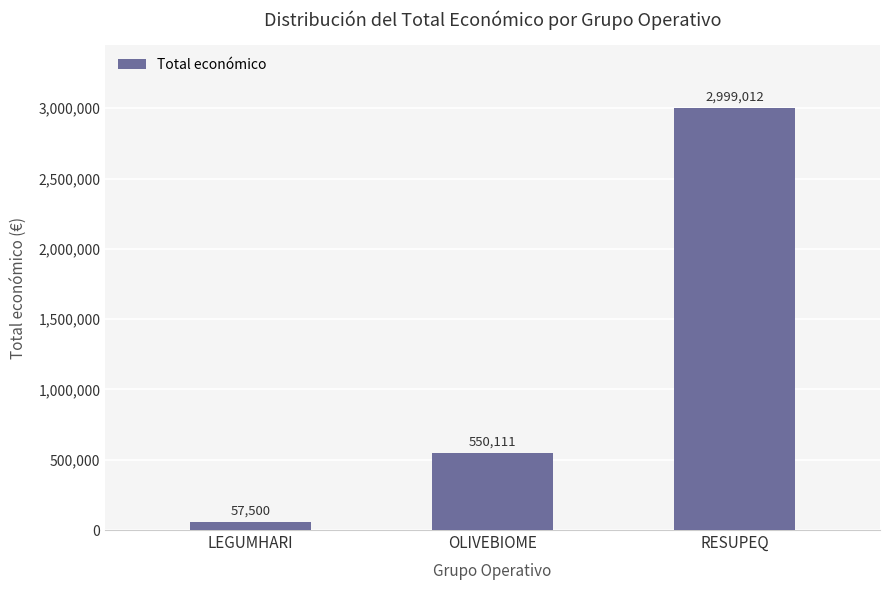

What is the ratio of the value at OLIVEBIOME to the value at RESUPEQ?

0.2